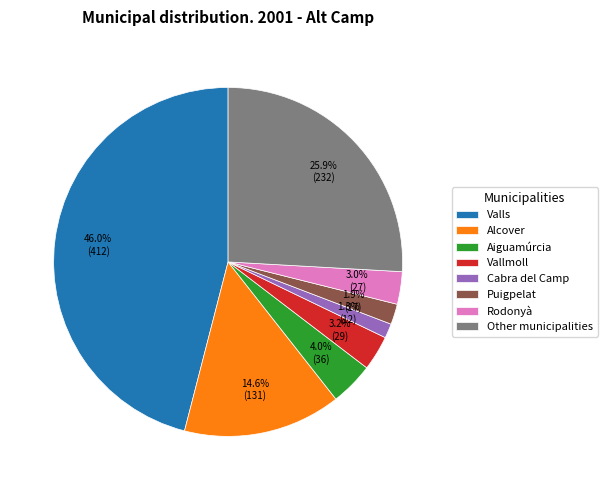

What is the ratio of the value at Rodonyà to the value at Valls?

0.1